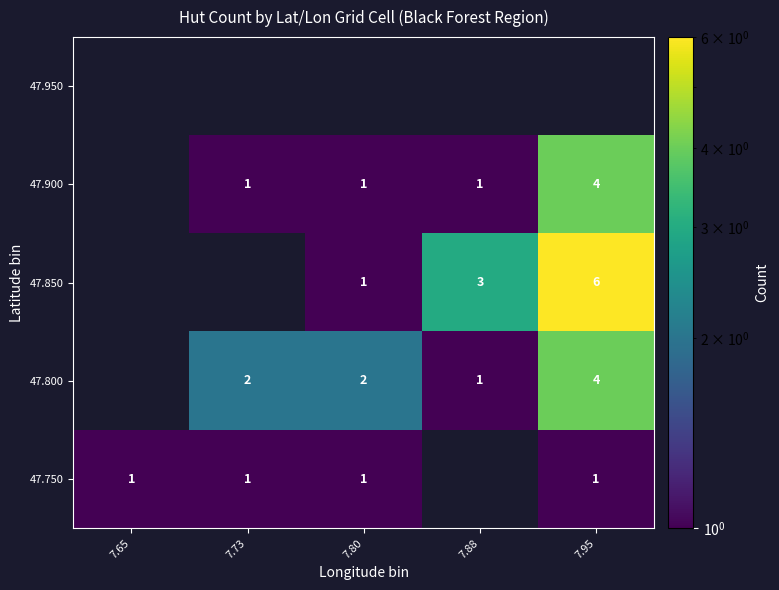

How many distinct data groups are displayed?

5